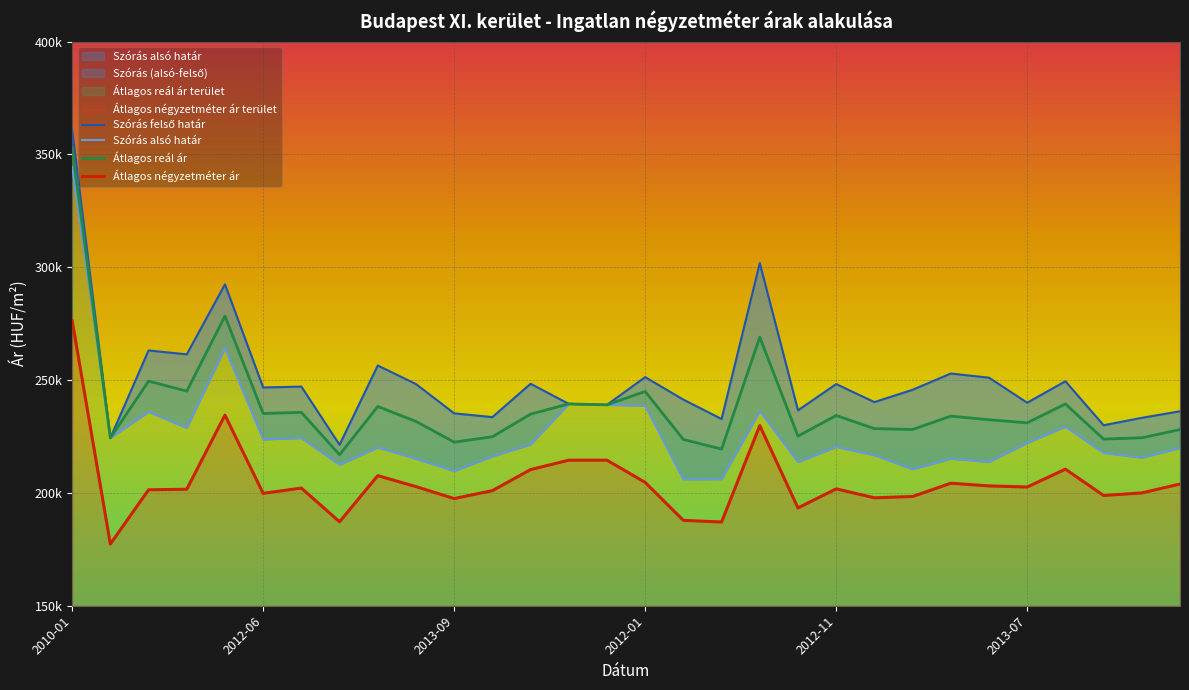

Is it true that Szórás alsó határ equals 228832 at 2011-12?

True